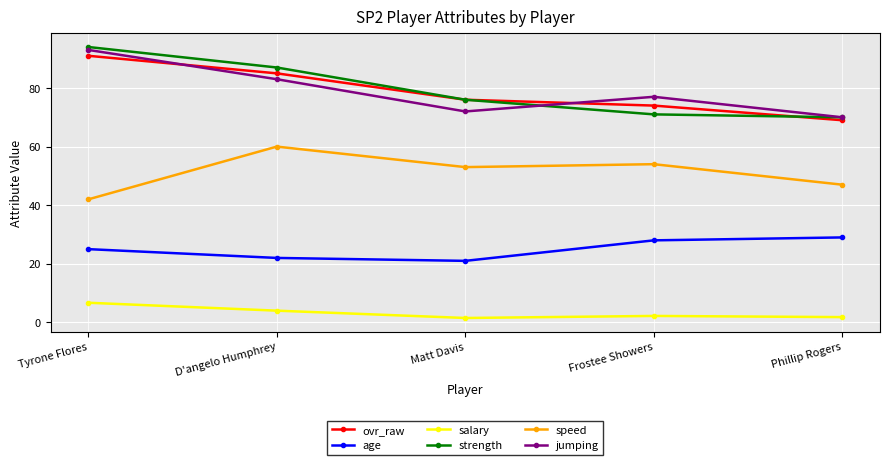

Where do jumping and ovr_raw first cross each other?

Tyrone Flores and D'angelo Humphrey